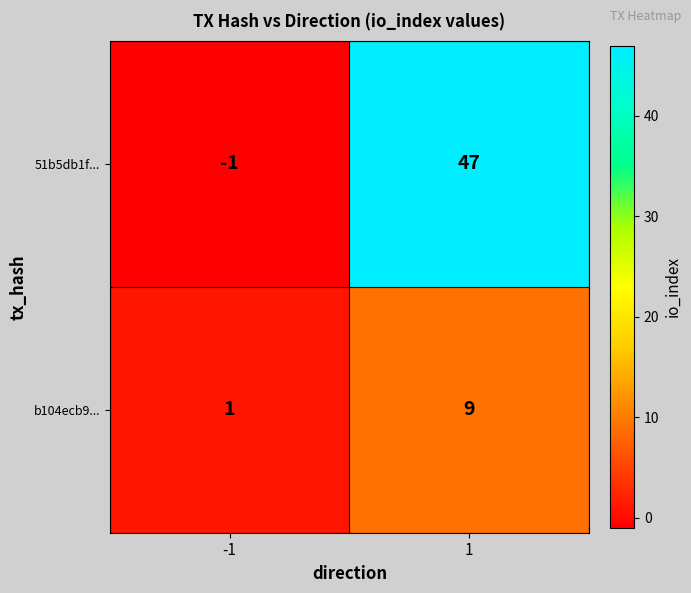

At how many categories does at least one series exceed 9?

1